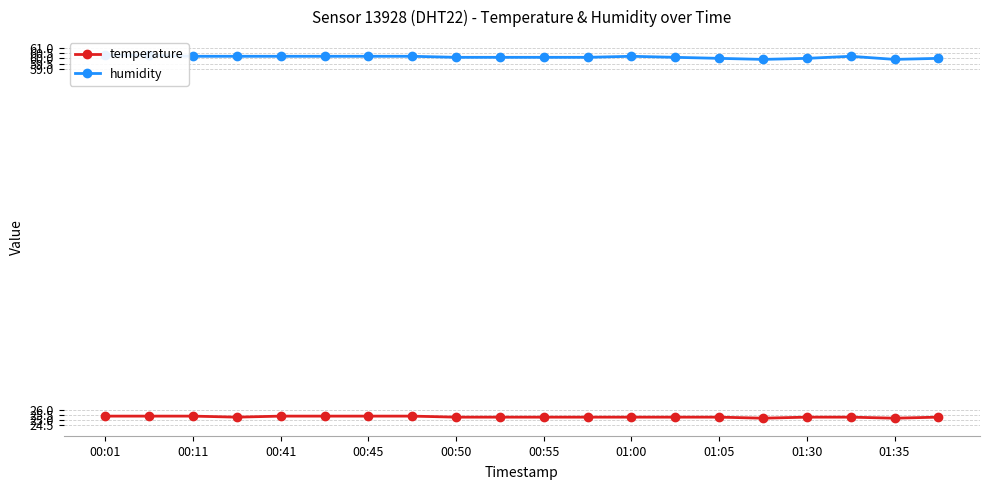

True or false: temperature and humidity intersect in this chart.

False